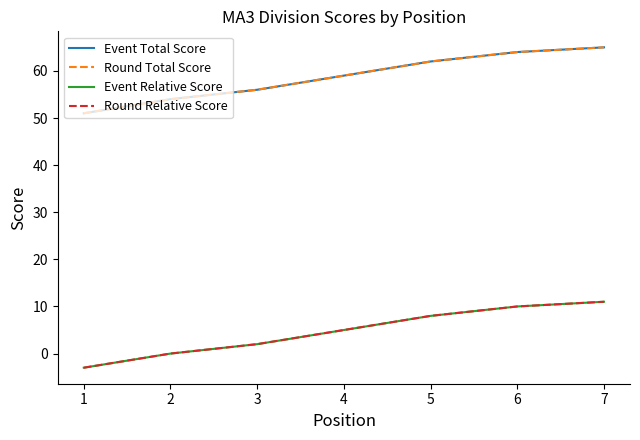

Read the Event Total Score value at 2.

54